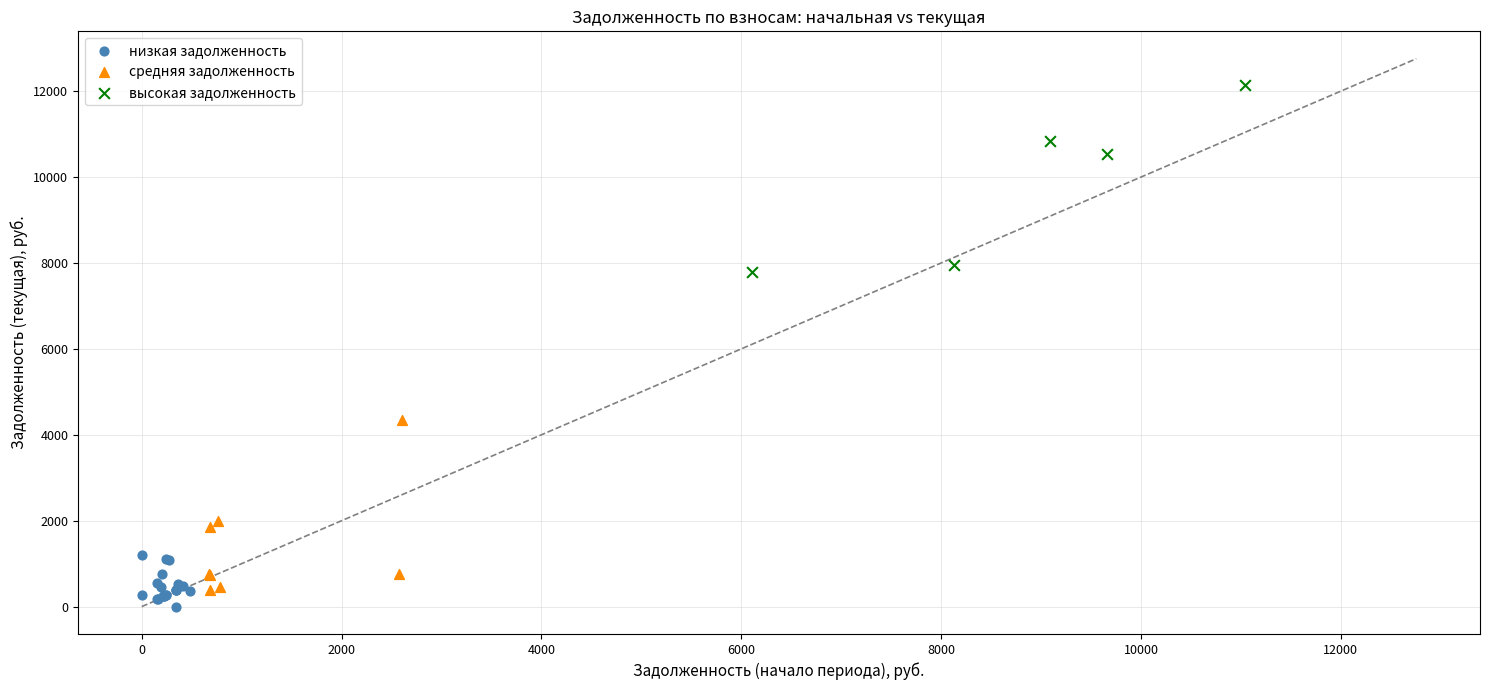

Which series has the largest Y range (max minus min)?

высокая задолженность